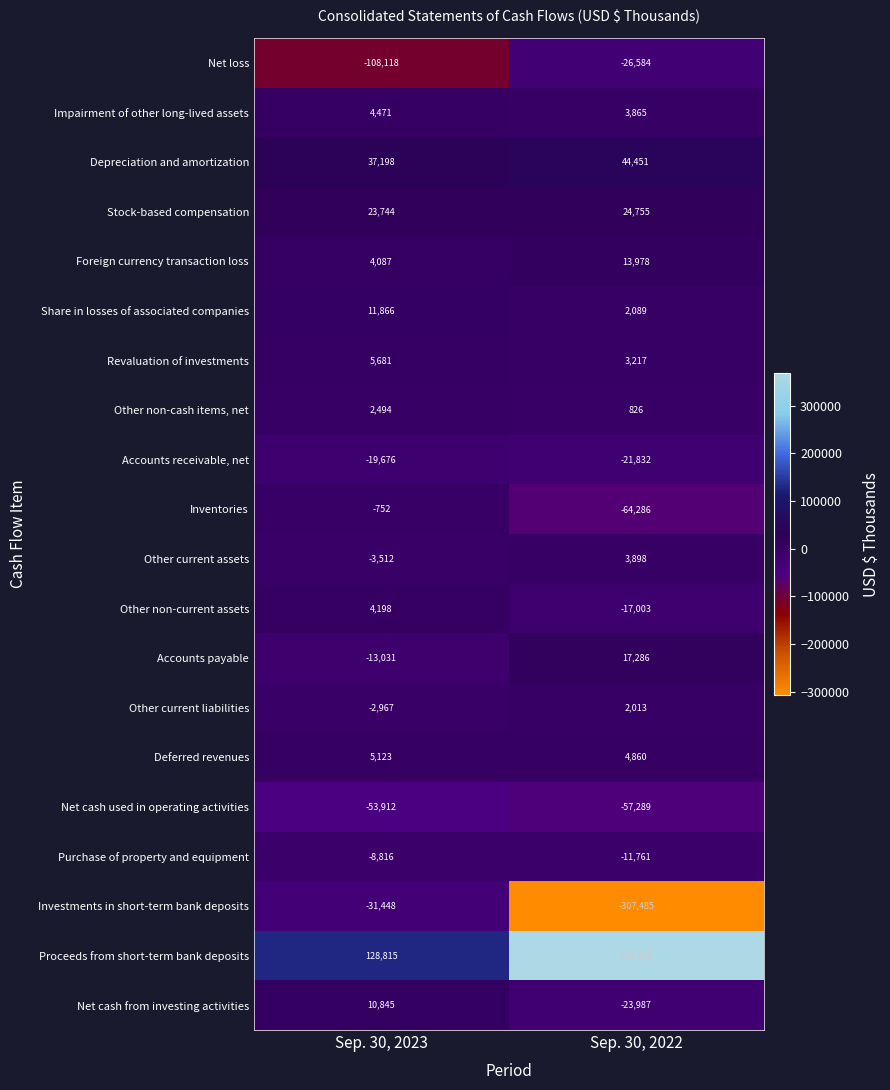

Rank the series by their maximum value, from highest to lowest.

Proceeds from short-term bank deposits, Depreciation and amortization, Stock-based compensation, Accounts payable, Foreign currency transaction loss, Share in losses of associated companies, Net cash from investing activities, Revaluation of investments, Deferred revenues, Impairment of other long-lived assets, Other non-current assets, Other current assets, Other non-cash items, net, Other current liabilities, Inventories, Purchase of property and equipment, Accounts receivable, net, Net loss, Investments in short-term bank deposits, Net cash used in operating activities